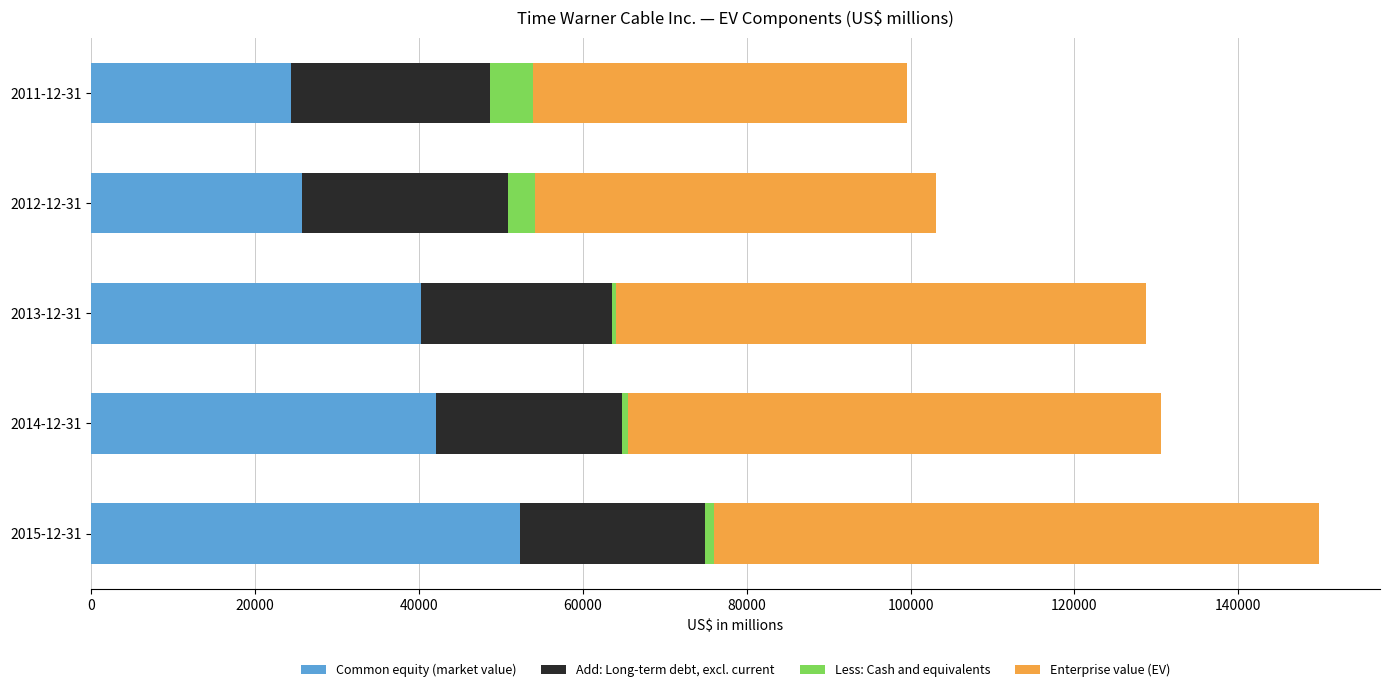

At which category is the sum across all series the highest?

2015-12-31